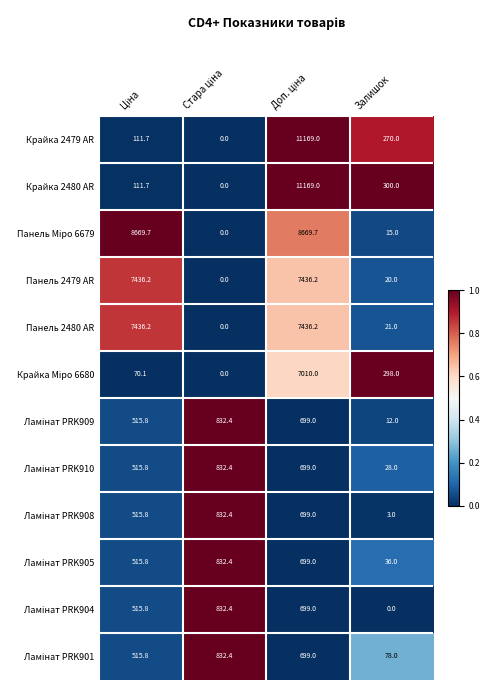

The value of Крайка 2479 AR at Залишок is 409.4. True or false?

False